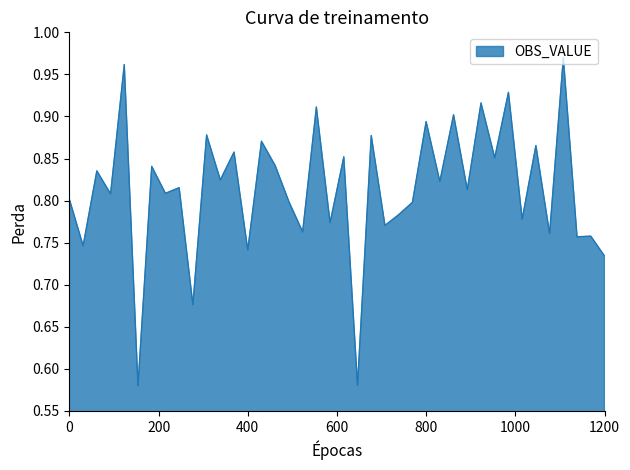

What is the difference between the maximum and minimum values?

0.4